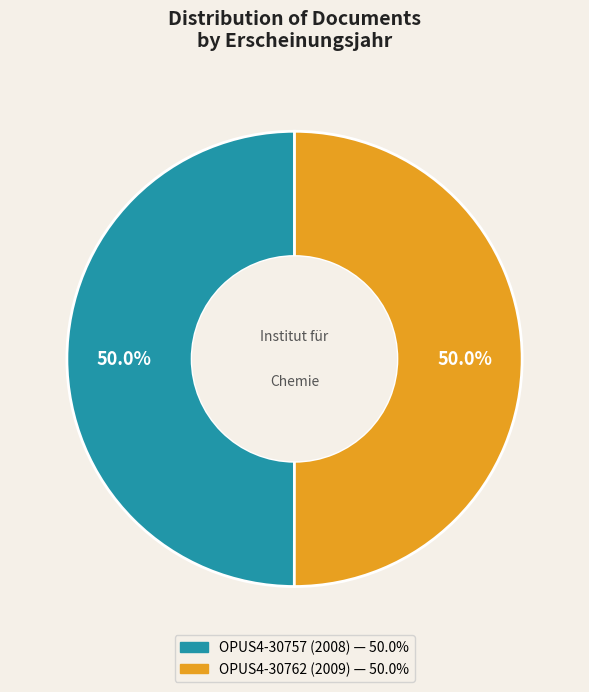

How much of the chart is everything except OPUS4-30757 (2008)?

50.0%